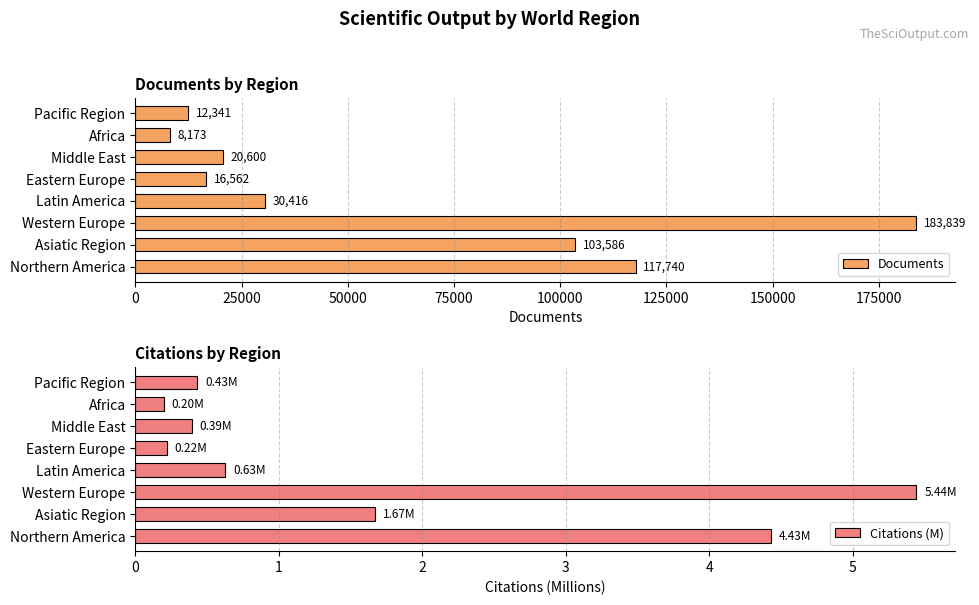

Which series has the largest total across all categories?

Documents